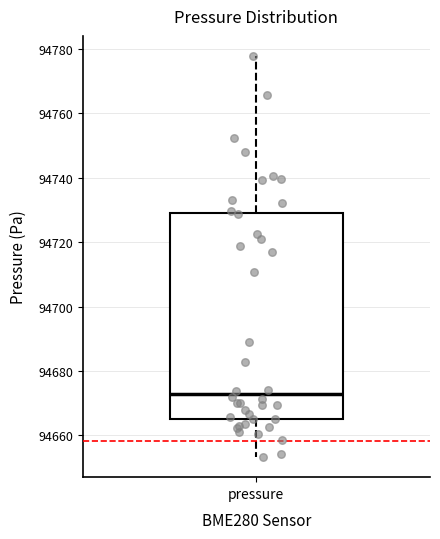

Transcribe this box plot: give where the median line is, the range the box spans, and where the two whiskers end, as read against the y-axis. The values are not printed on the chart, so give them approximately, as read against the axis.

median 94672, box 94666 to 94728, whiskers 94654 to 94778